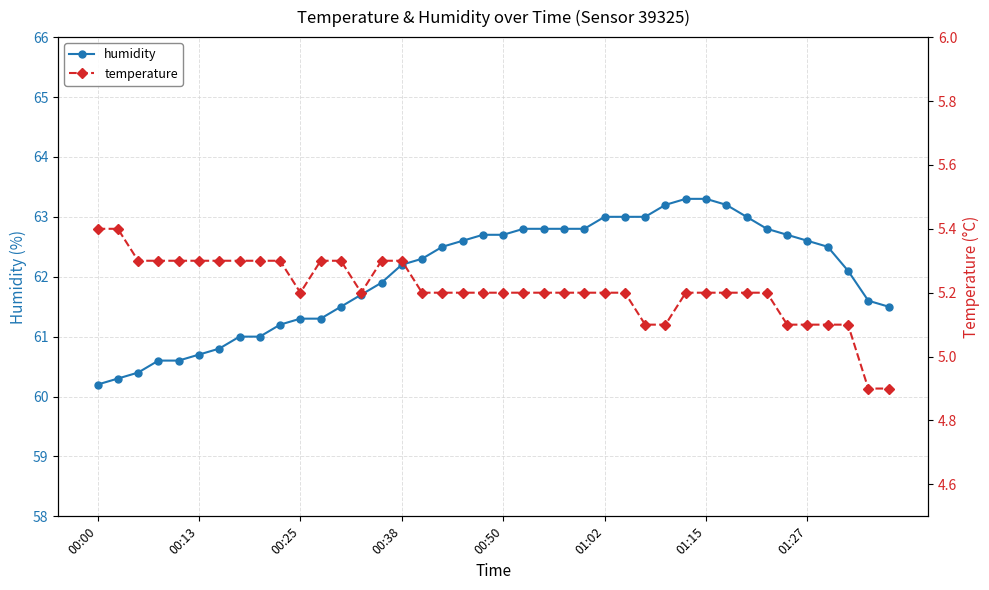

How many data points in humidity are less than 62?

17